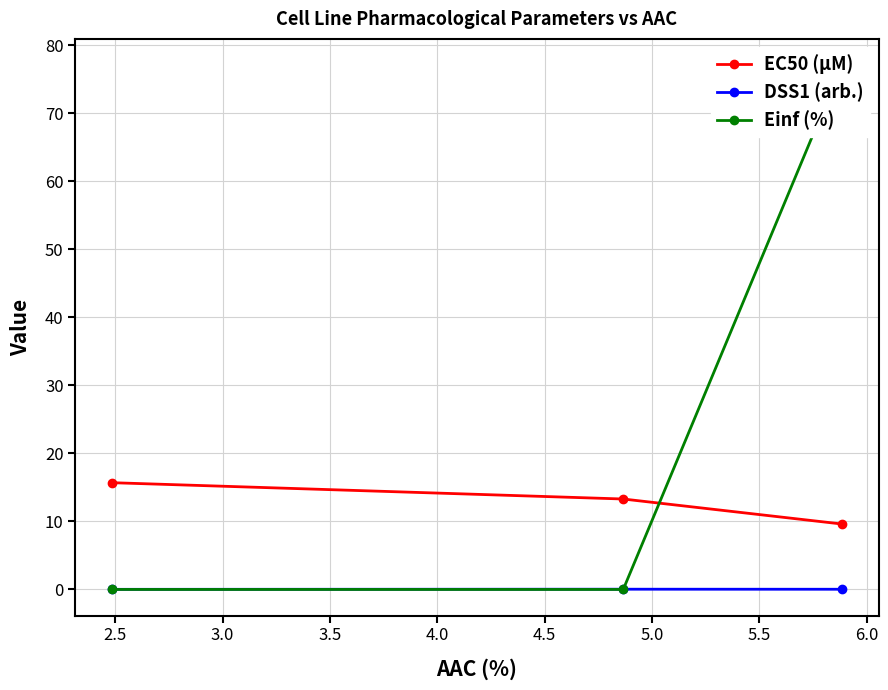

What is the value of the EC50 (µM) point at the 3rd from the left?

9.6